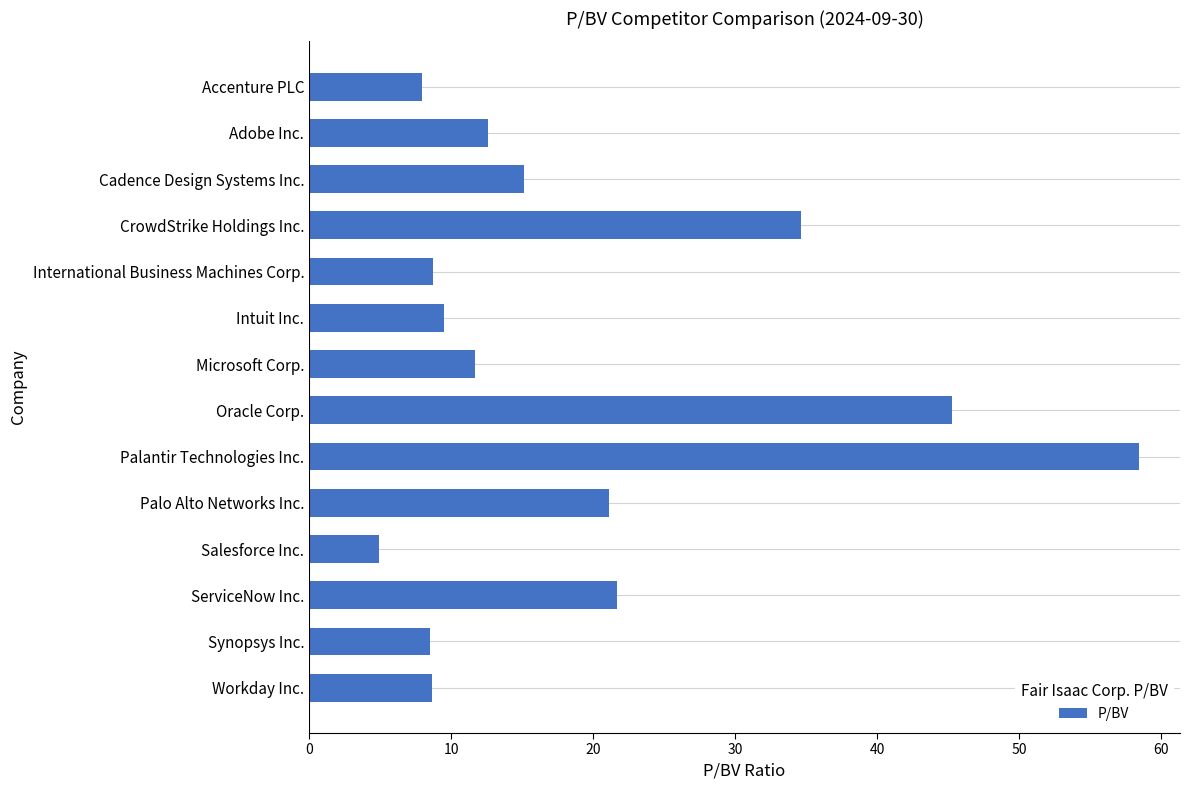

What is the label of the 12th bar from the top?

ServiceNow Inc.